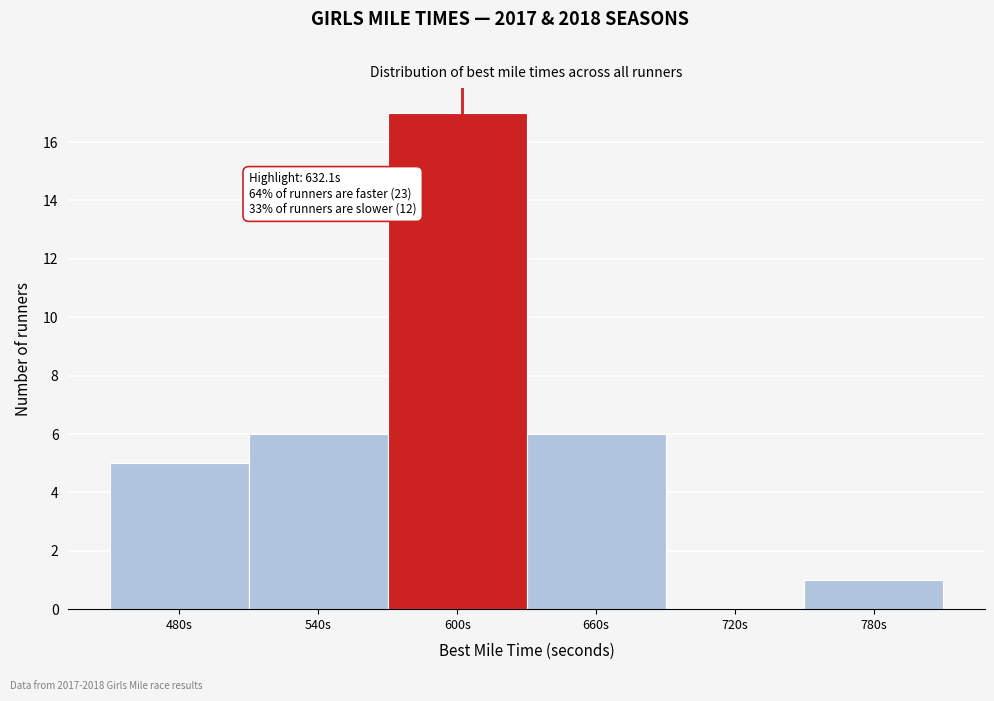

Reading right to left, what are all the values shown in this chart?

780s=1	720s=0	660s=6	600s=17	540s=6	480s=5